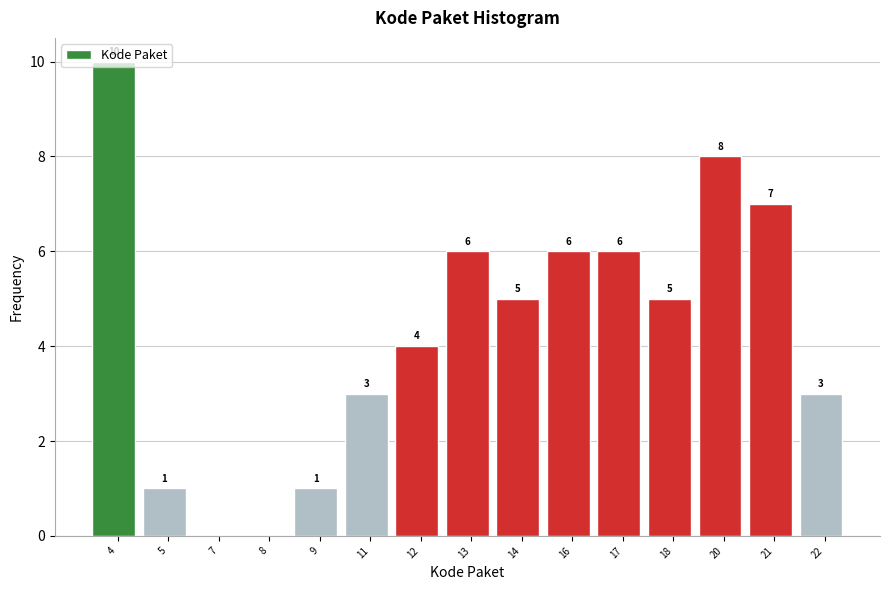

What is the maximum value shown in the chart?

10